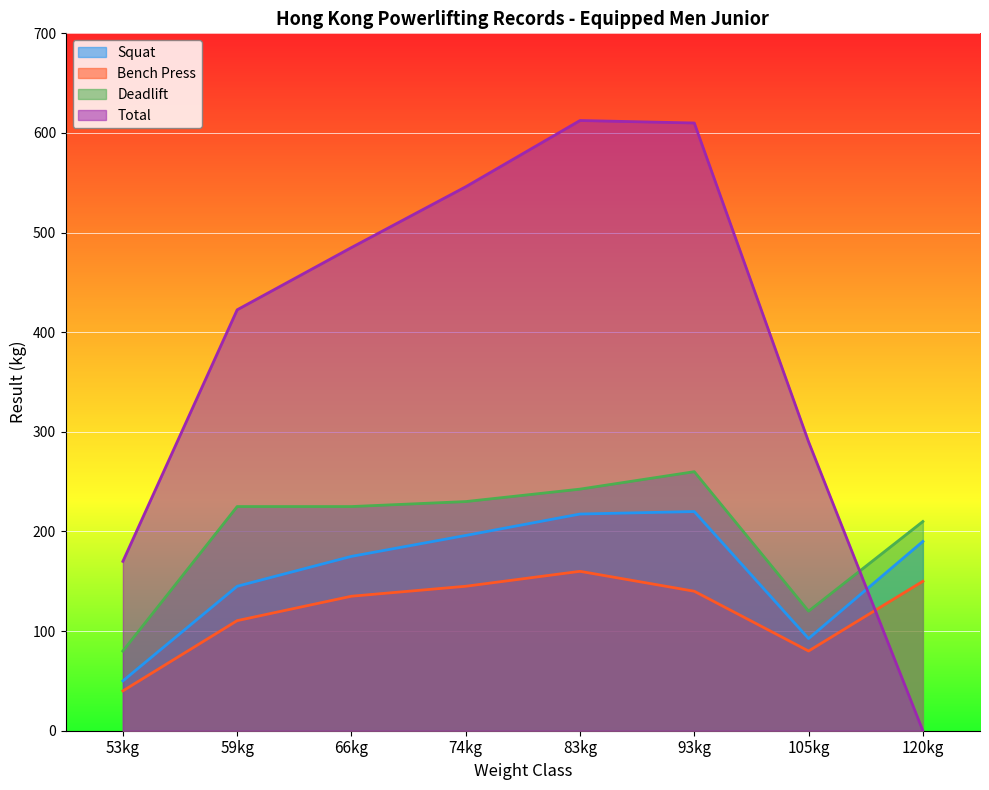

How many lines are shown in the chart?

4